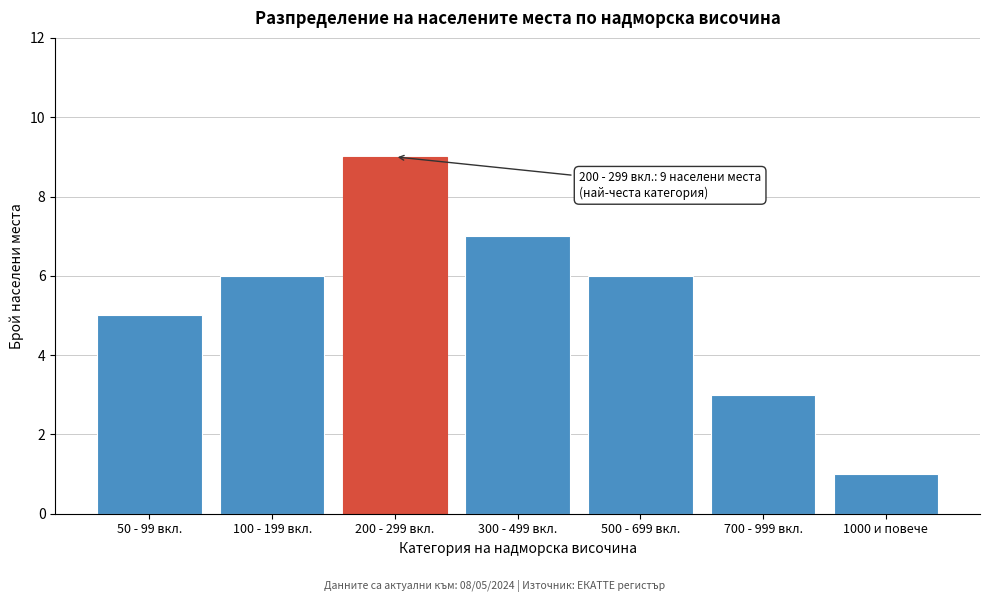

Reading left to right, list all the values displayed in this chart.

5	6	9	7	6	3	1